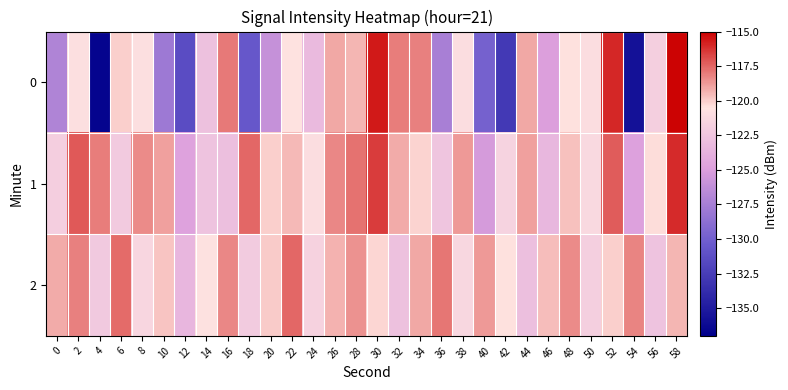

Reading left to right, transcribe all the data shown in this chart.

0: 0=-127.1	2=-120.8	4=-136.6	6=-120.0	8=-120.8	10=-127.9	12=-131.4	14=-122.8	16=-118.0	18=-130.6	20=-126.1	22=-120.7	24=-123.2	26=-119.1	28=-119.4	30=-115.7	32=-118.0	34=-118.1	36=-127.5	38=-121.0	40=-129.8	42=-132.8	44=-119.1	46=-124.9	48=-120.5	50=-120.9	52=-116.0	54=-135.6	56=-121.9	58=-115.2
1: 0=-121.9	2=-117.2	4=-118.1	6=-122.2	8=-118.4	10=-118.9	12=-124.8	14=-122.6	16=-122.8	18=-117.5	20=-120.0	22=-119.5	24=-121.0	26=-118.3	28=-117.8	30=-116.5	32=-119.2	34=-120.1	36=-122.5	38=-118.7	40=-125.3	42=-121.6	44=-118.9	46=-123.4	48=-119.7	50=-121.2	52=-117.3	54=-124.8	56=-120.4	58=-116.1
2: 0=-119.2	2=-118.1	4=-122.3	6=-117.6	8=-121.4	10=-119.8	12=-123.5	14=-120.7	16=-118.3	18=-122.1	20=-119.9	22=-117.5	24=-121.7	26=-119.3	28=-118.6	30=-120.2	32=-122.8	34=-119.1	36=-117.9	38=-121.3	40=-118.7	42=-120.5	44=-122.9	46=-119.6	48=-118.4	50=-121.8	52=-120.0	54=-118.2	56=-122.6	58=-119.4